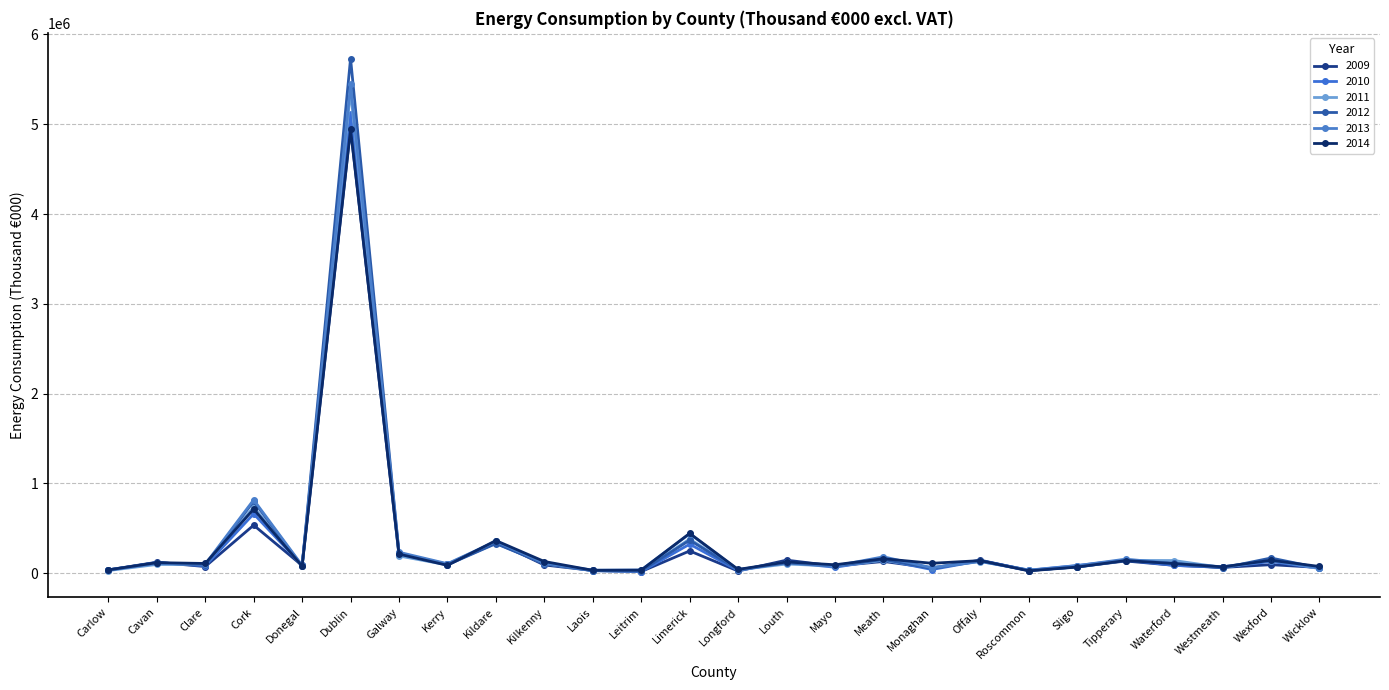

Which series has the widest spread of values?

2012